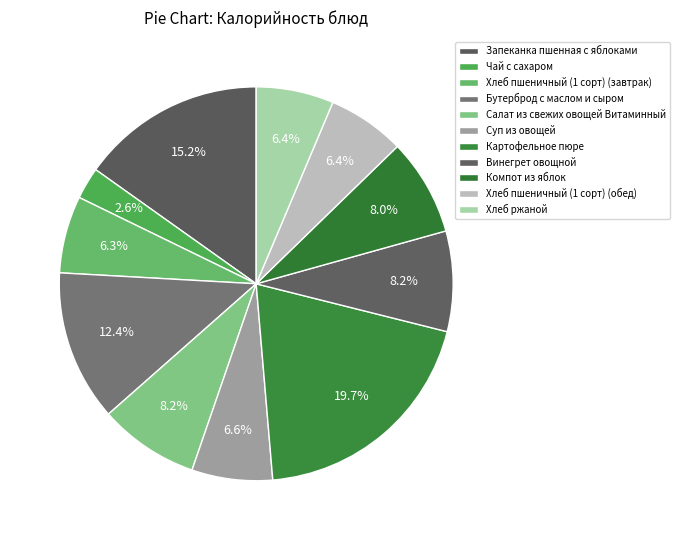

How many slices are in this pie chart?

11